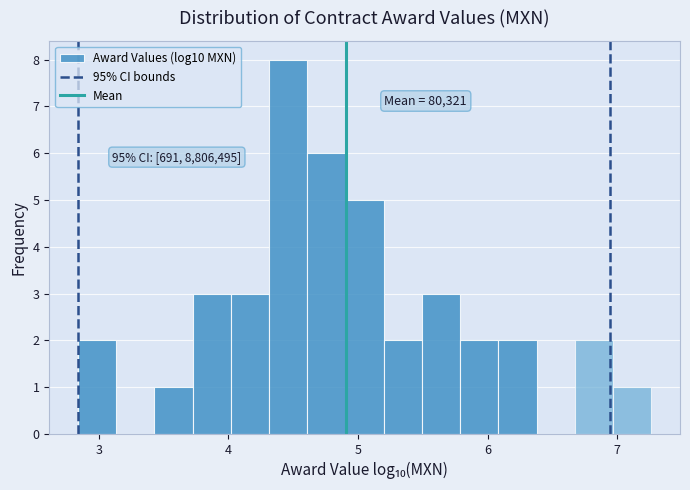

Read against the x-axis, roughly where is the centre of the tallest bar?

4.5